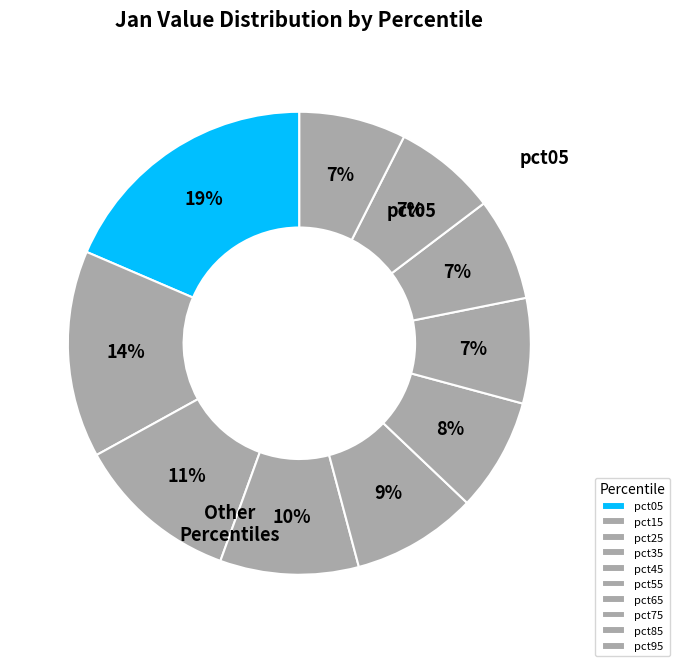

How much of the chart is everything except pct25?

88.6%